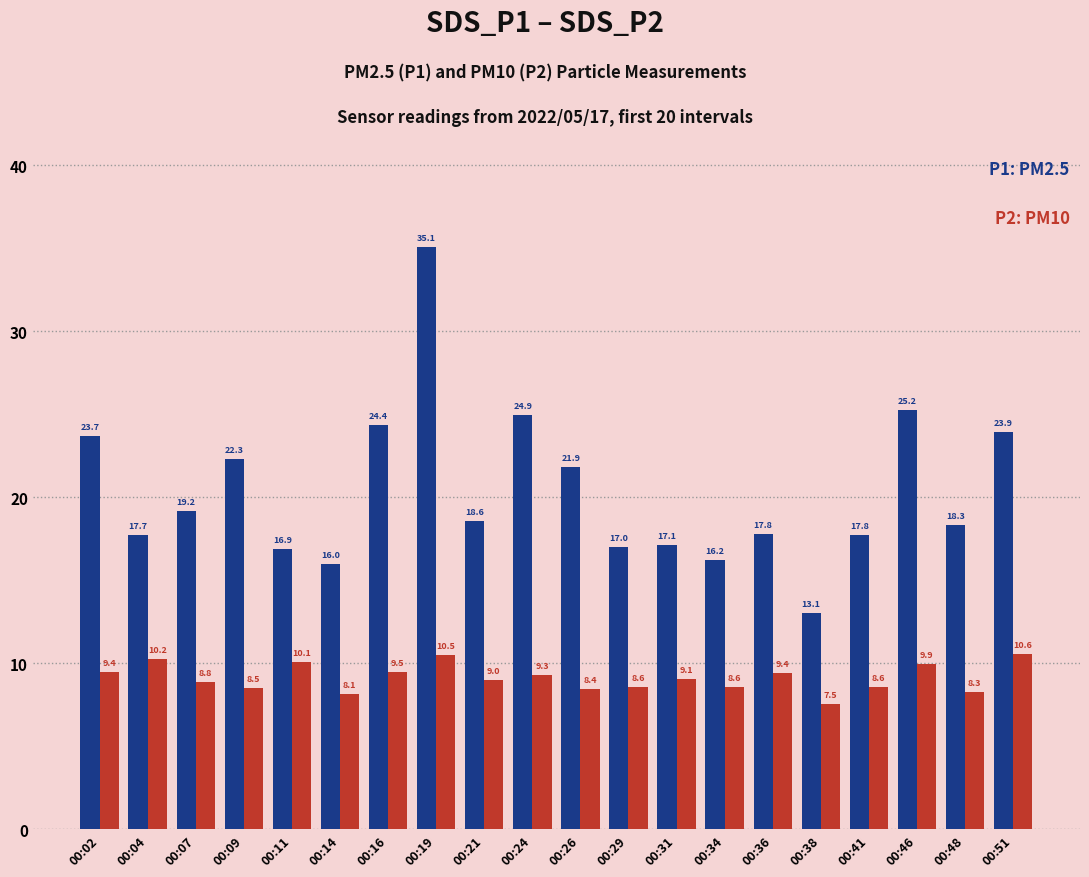

What is the total value across all series at 00:36?

27.2